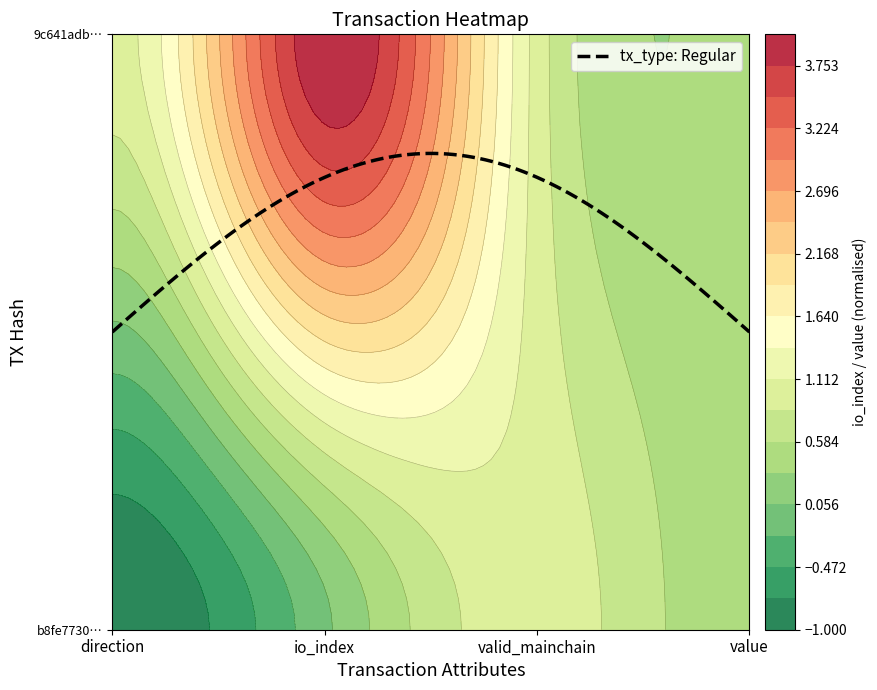

Which series has the largest total across all categories?

9c641adb2bc795f5ad737213551d80bd4f3ef6d